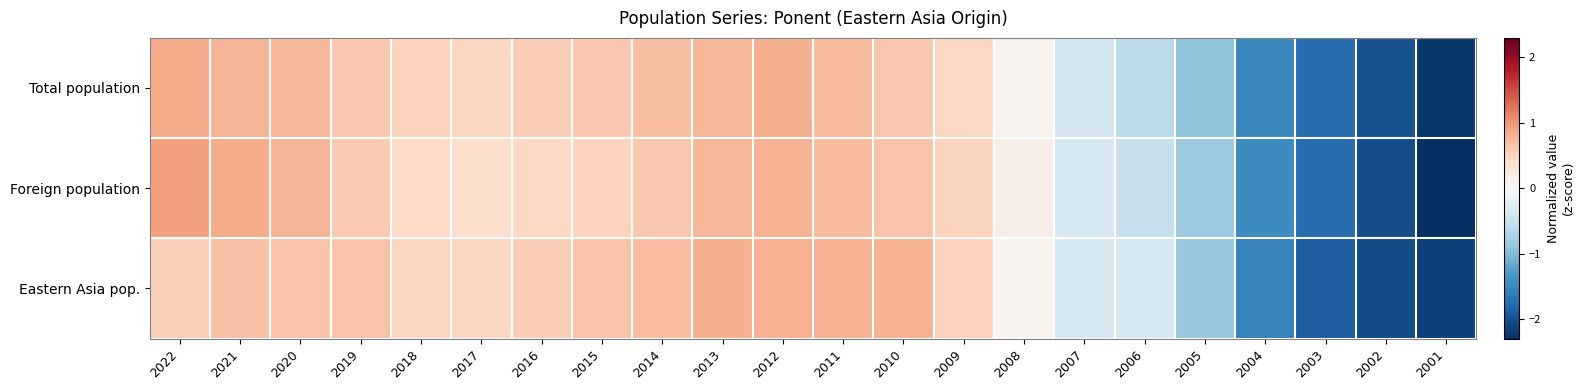

Between 2002 and 2019, which is larger?

2019